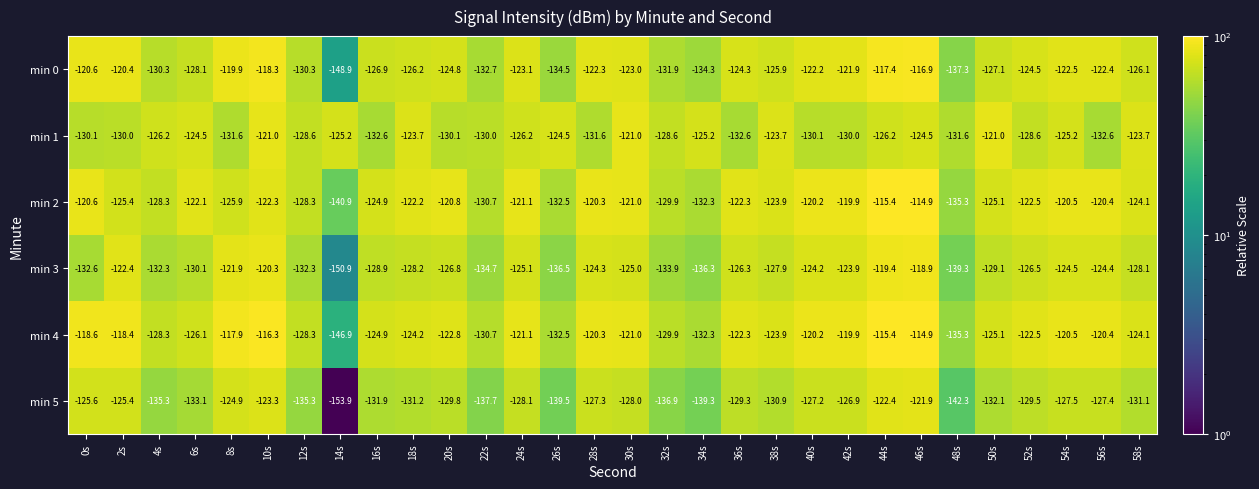

What is the maximum value shown in the chart?

-114.9